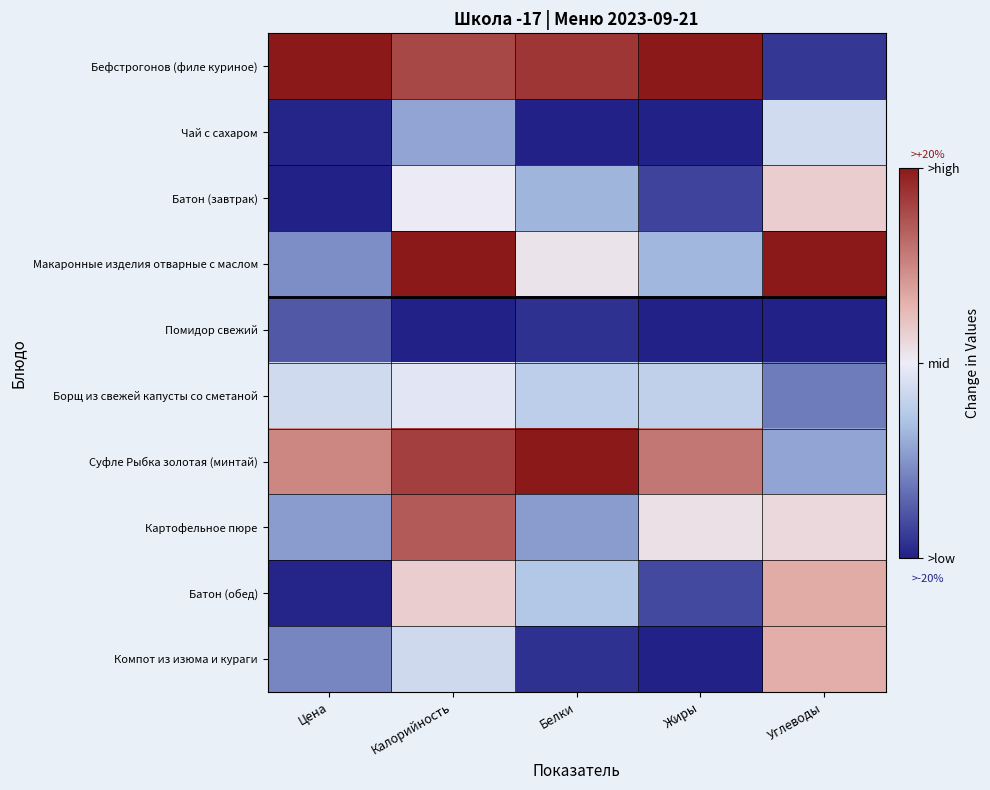

What is the total value across all series at Калорийность?

0.9